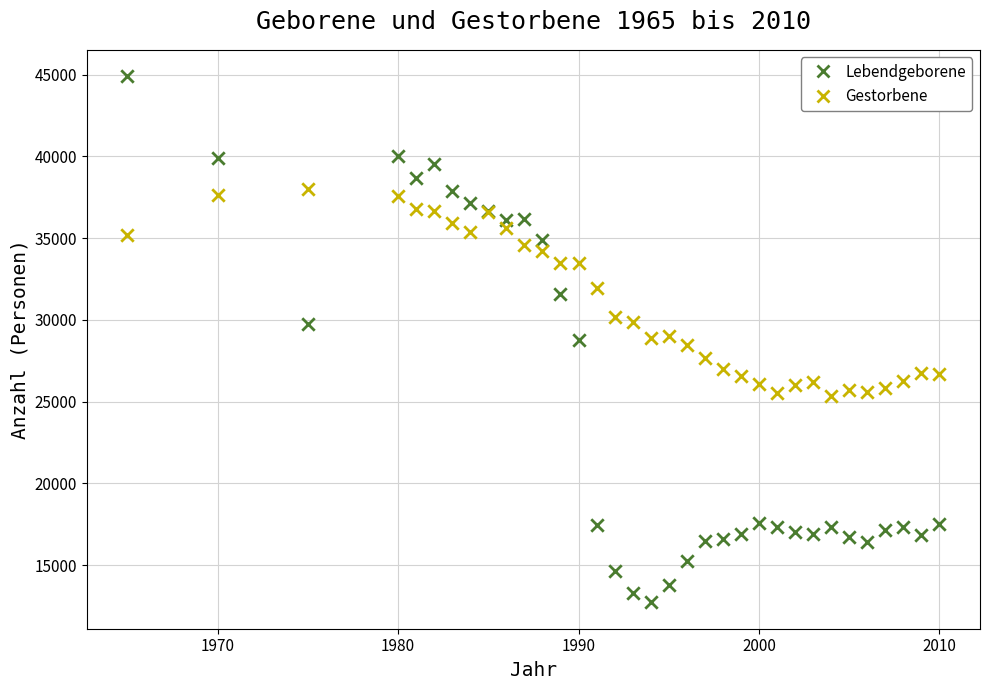

What are all the series names shown in the legend?

Lebendgeborene, Gestorbene